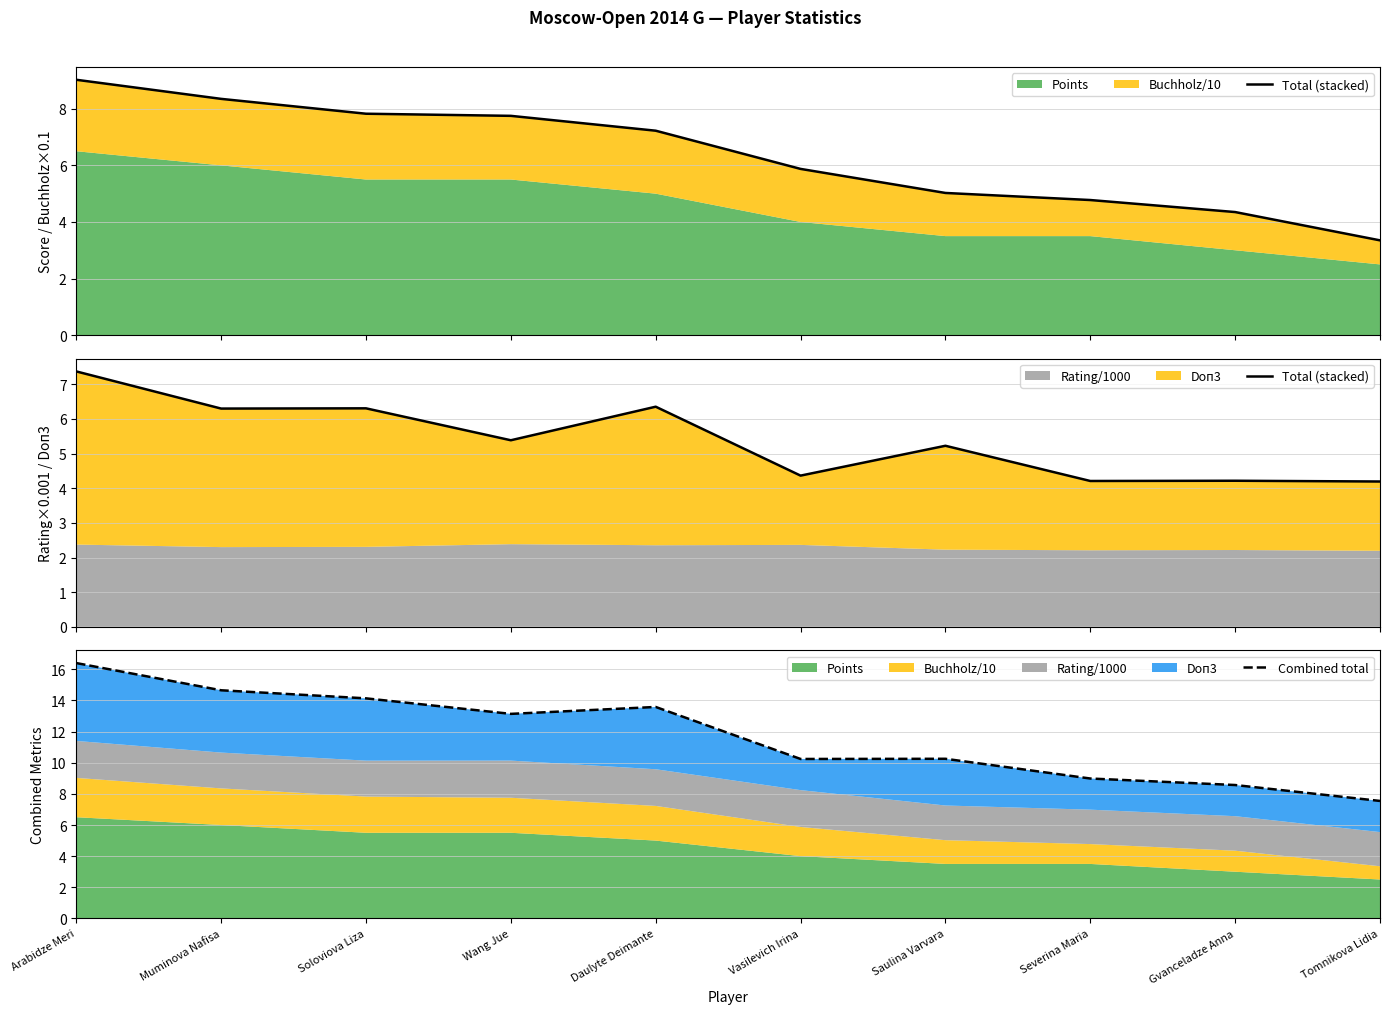

Which series has the largest total across all categories?

Combined total